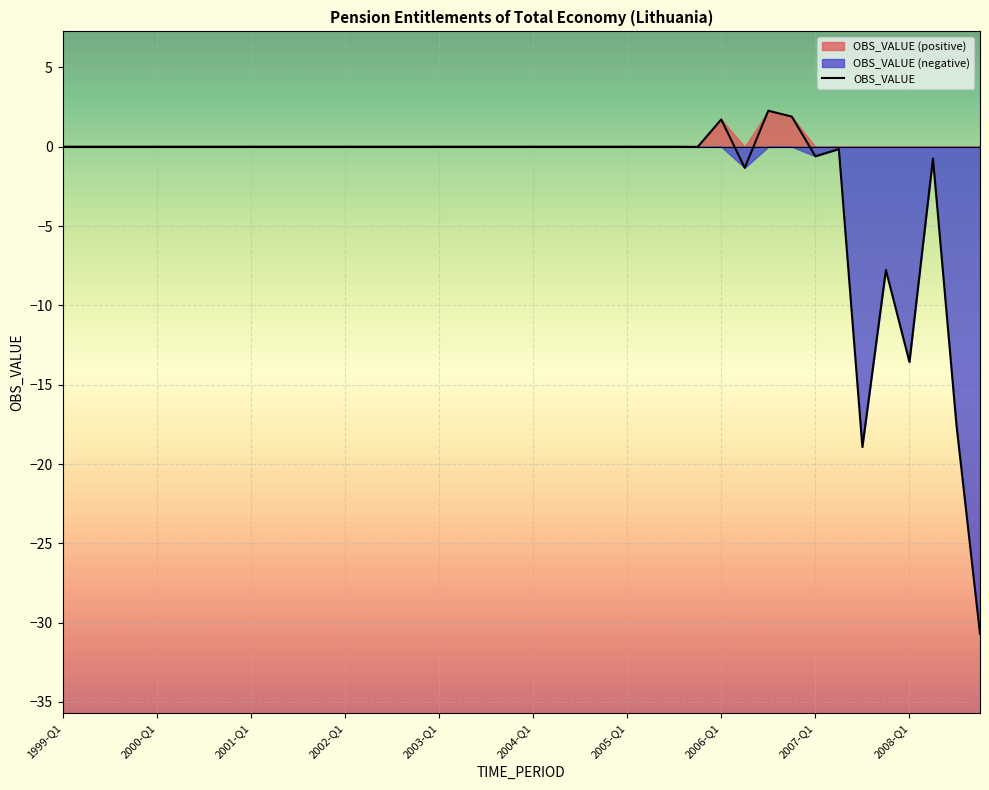

Read the value at 2008-Q4.

-30.7